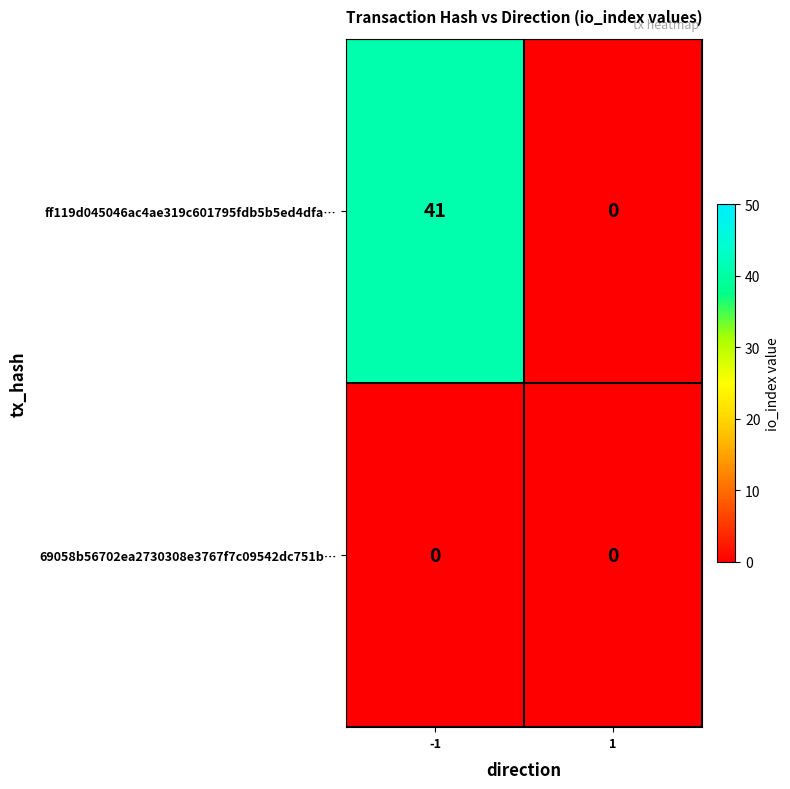

What is the difference between the maximum and minimum values in the ff119d045046ac4ae319c601795fdb5b5ed4dfa… series?

41